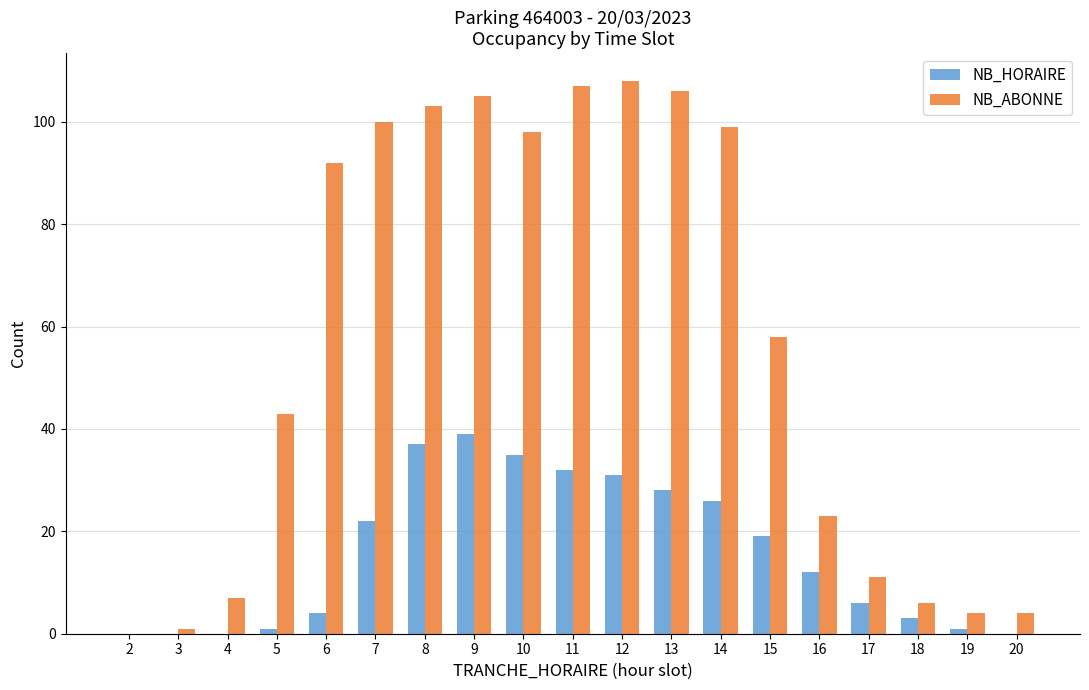

What is the sum of all NB_ABONNE values?

1075